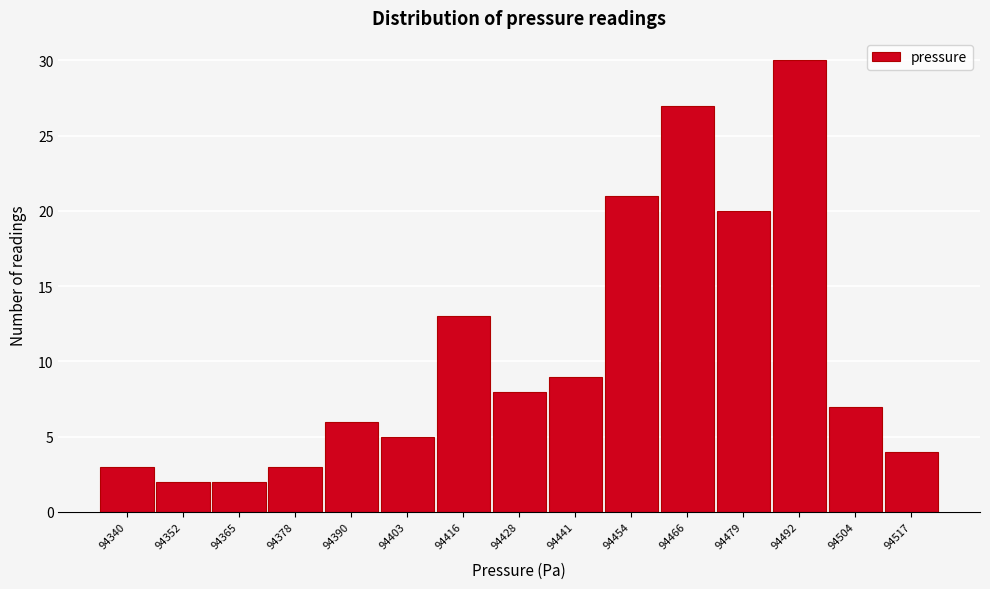

Reading right to left, list all the values displayed in this chart.

94517=4	94504=7	94492=30	94479=20	94466=27	94454=21	94441=9	94428=8	94416=13	94403=5	94390=6	94378=3	94365=2	94352=2	94340=3